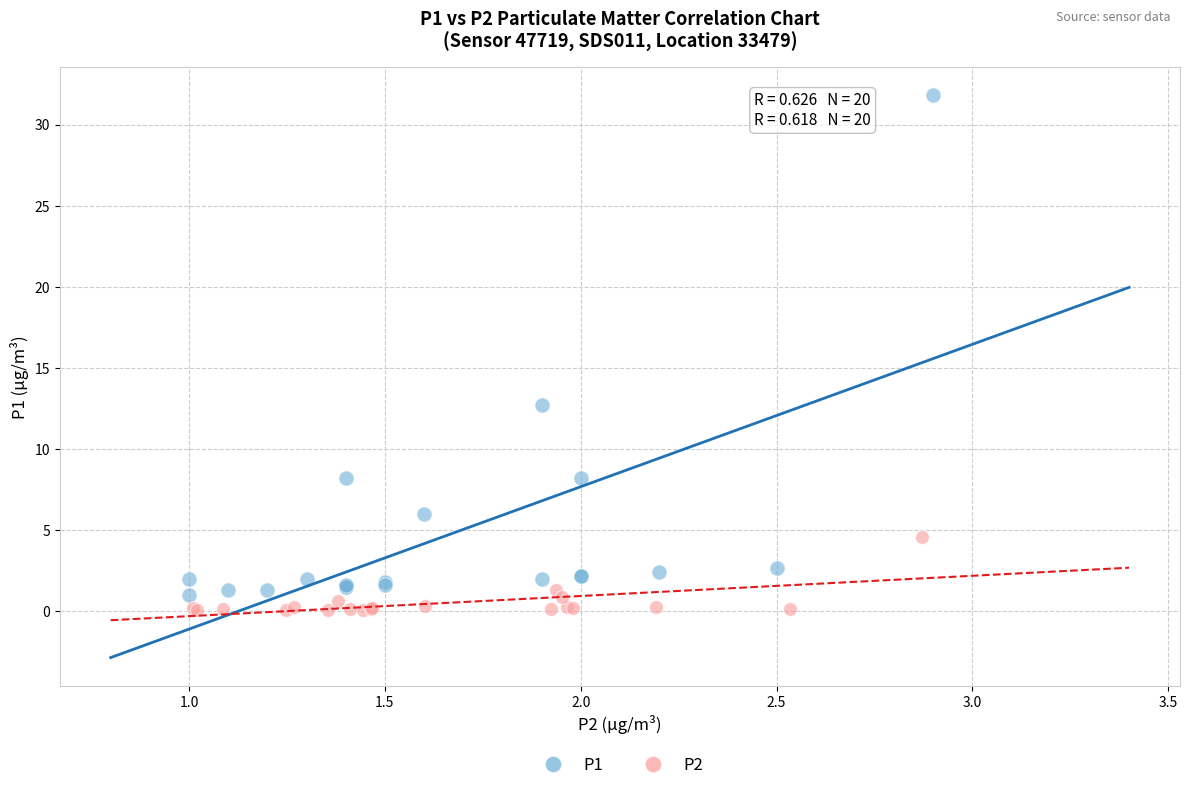

Which series has the largest Y range (max minus min)?

P1